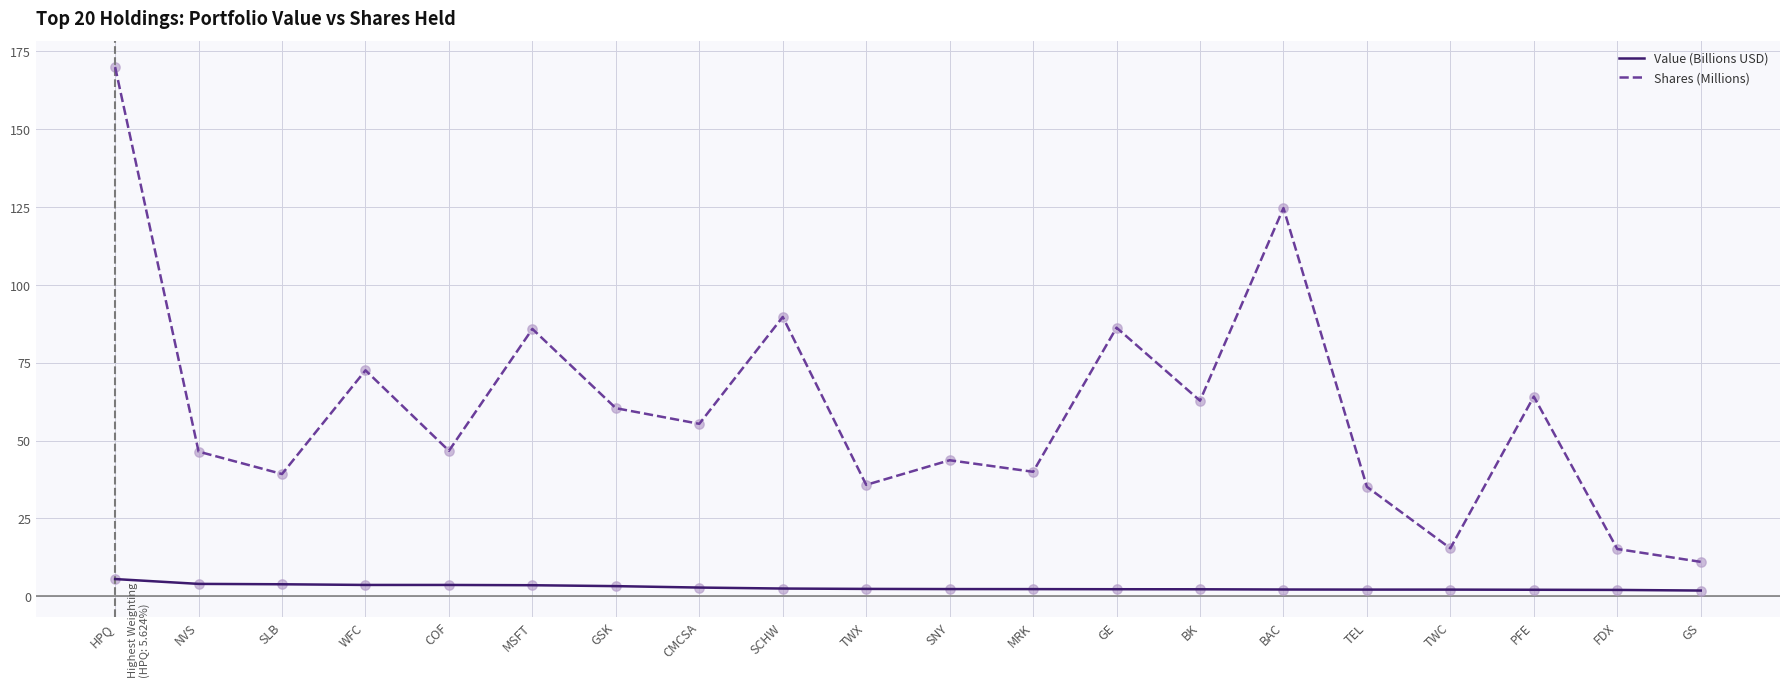

What is the total value across all series at SLB?

43.1